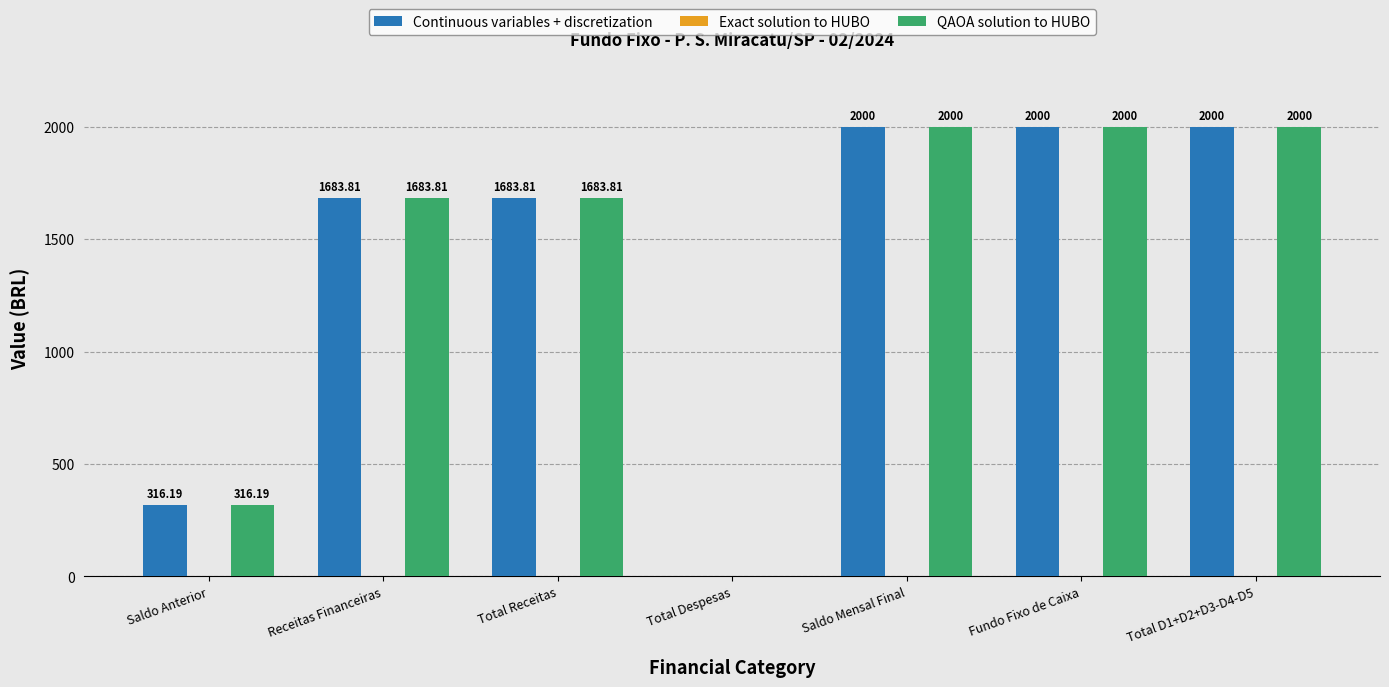

What is the sum of the QAOA solution to HUBO values at Fundo Fixo de Caixa and Total D1+D2+D3-D4-D5?

4000.0